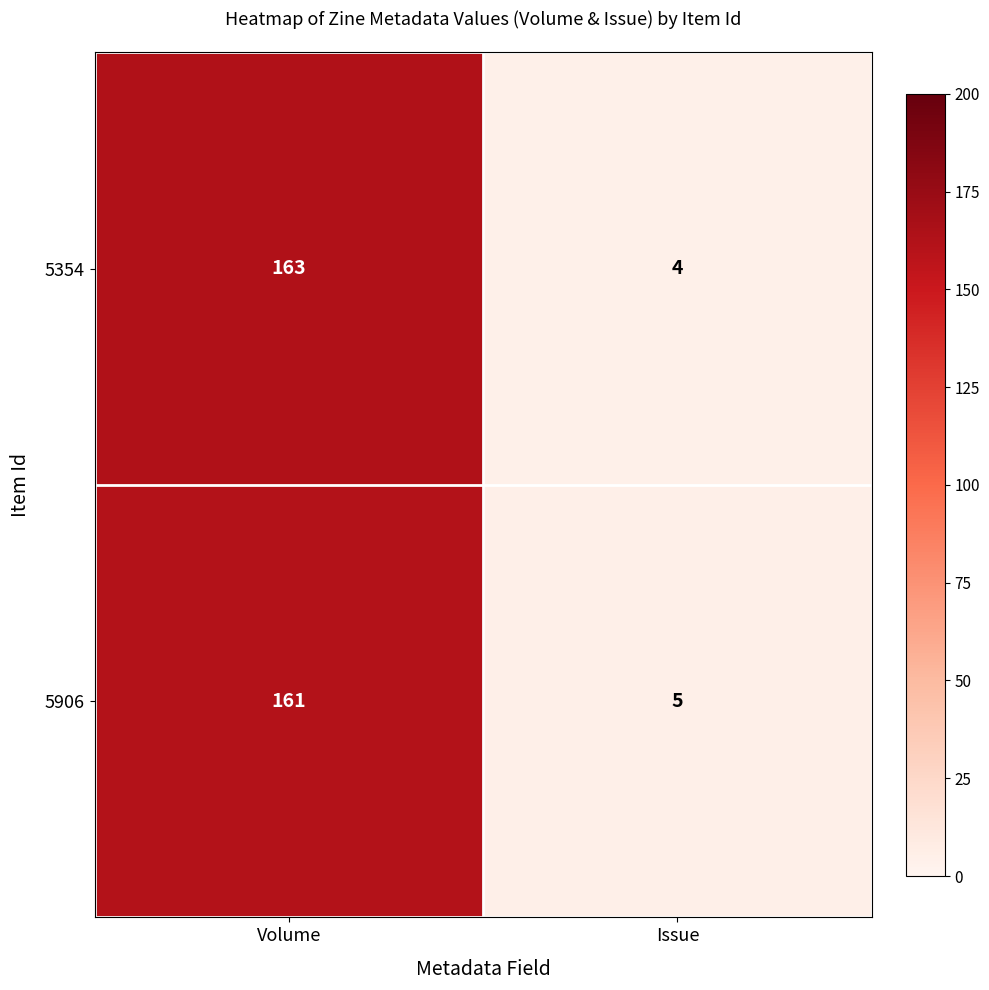

List the series in order of their overall mean, highest first.

5354, 5906